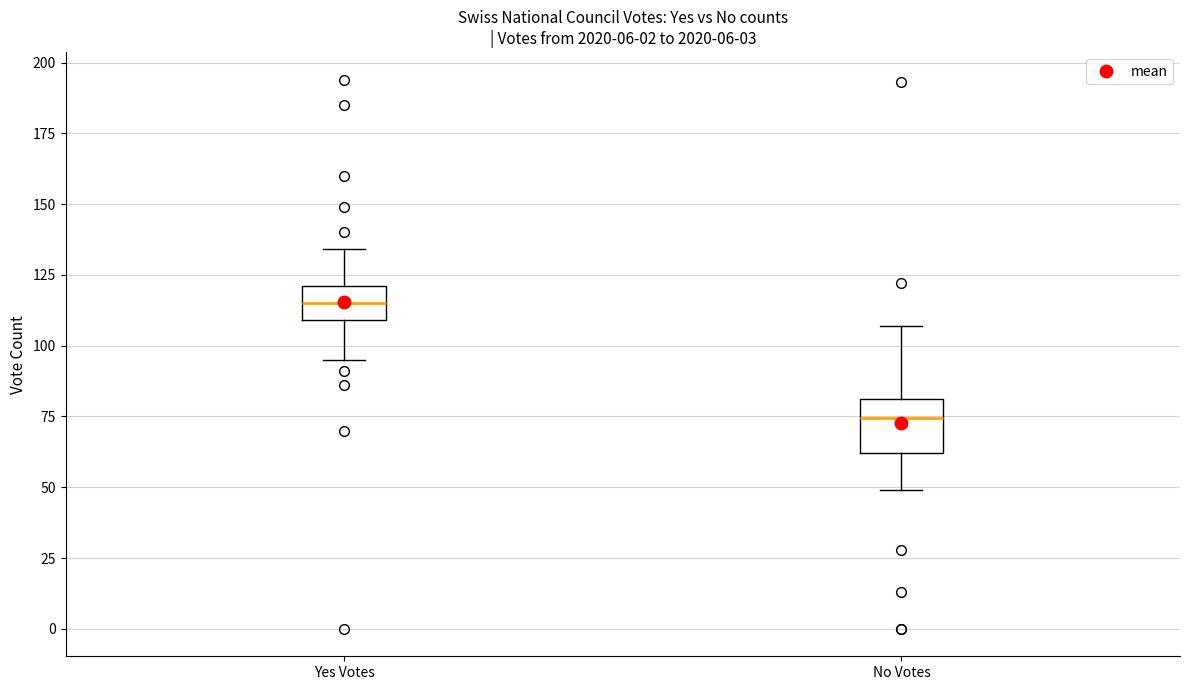

Where does the upper whisker of the box for No Votes end on the y-axis? The values are not printed on the chart, so give them approximately, as read against the axis.

105